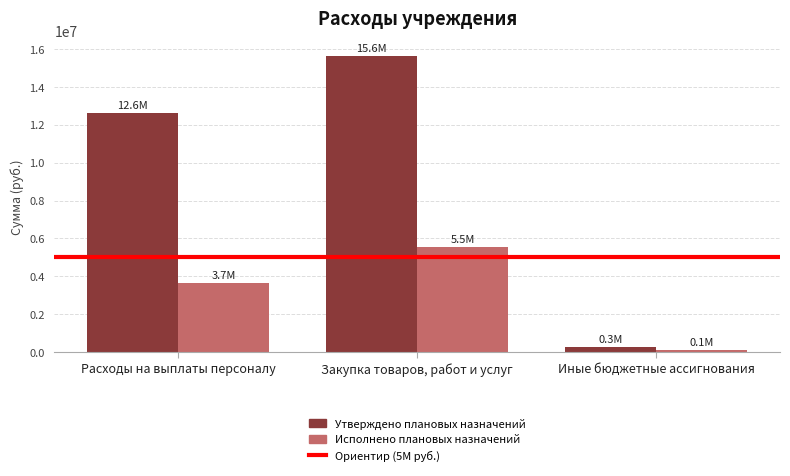

What is the label of the 3rd bar from the left?

Иные бюджетные ассигнования